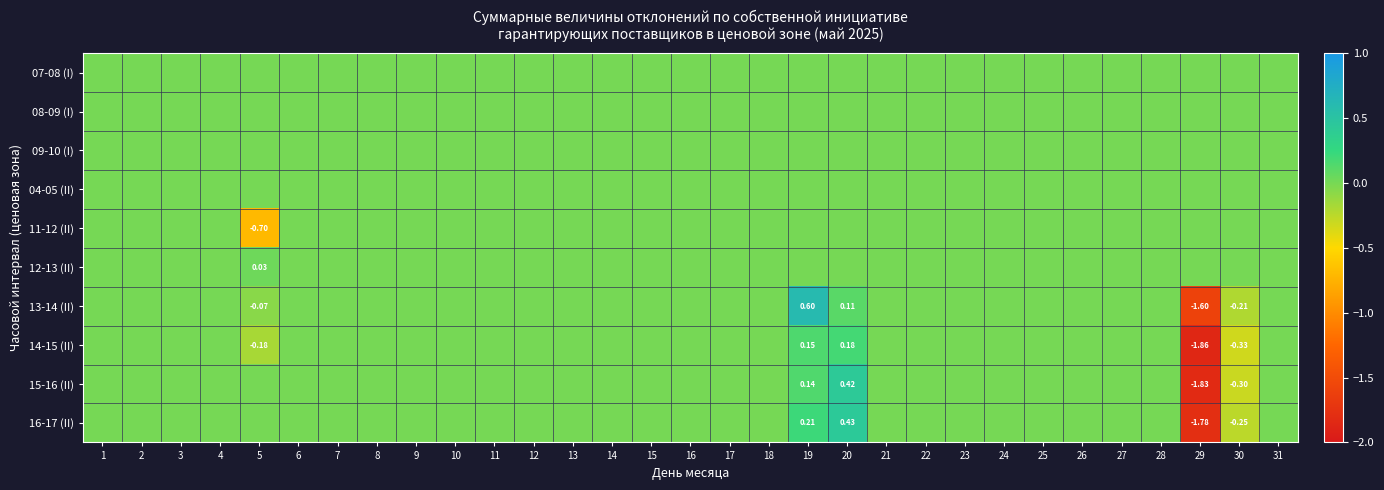

Between 25 and 13, which is larger?

25